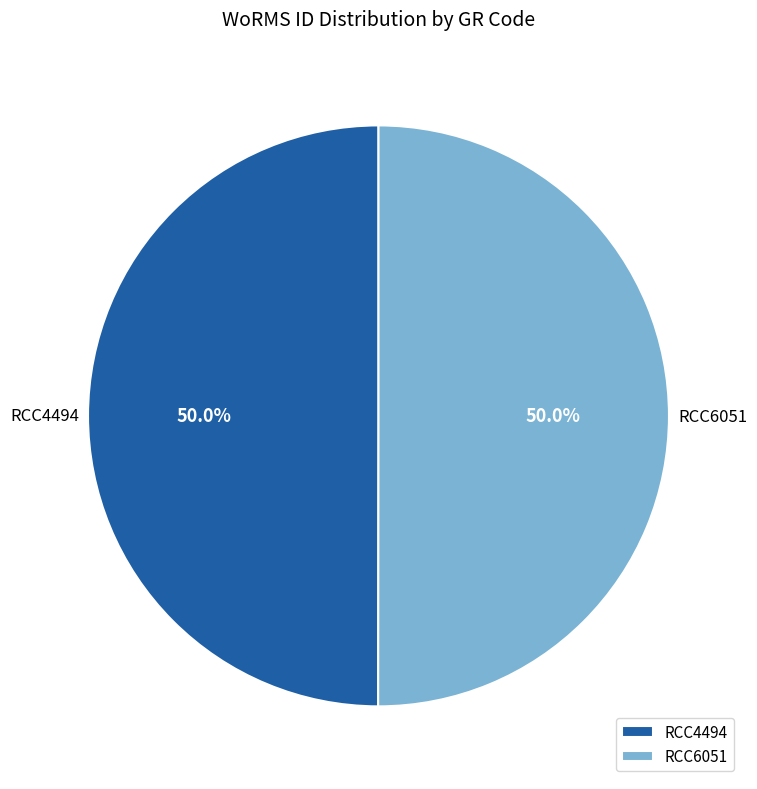

The RCC6051 slice represents 50% of the pie. True or false?

True